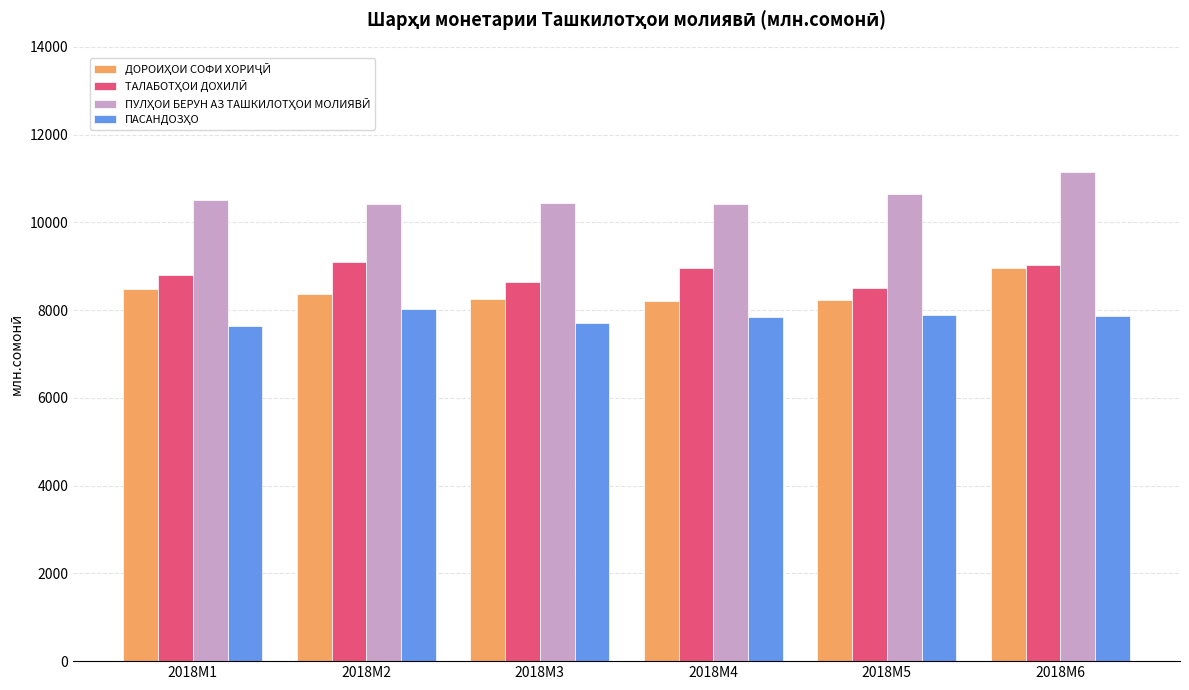

What is the spread (max minus min) of values at 2018M2?

2385.4